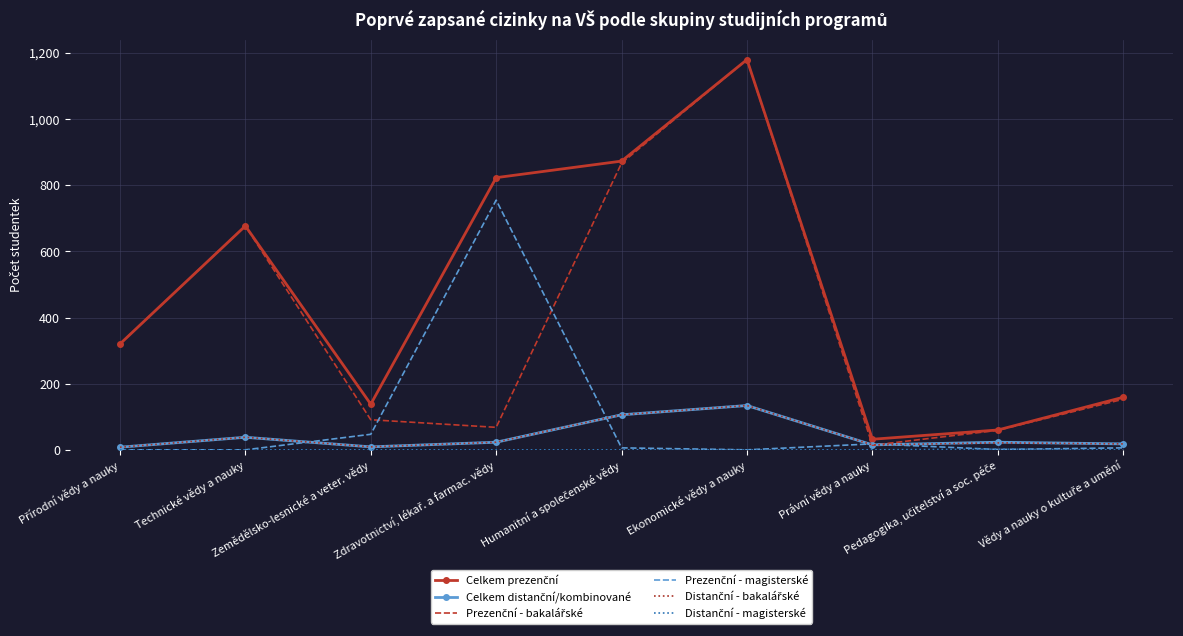

What is the maximum value shown in the chart?

1180